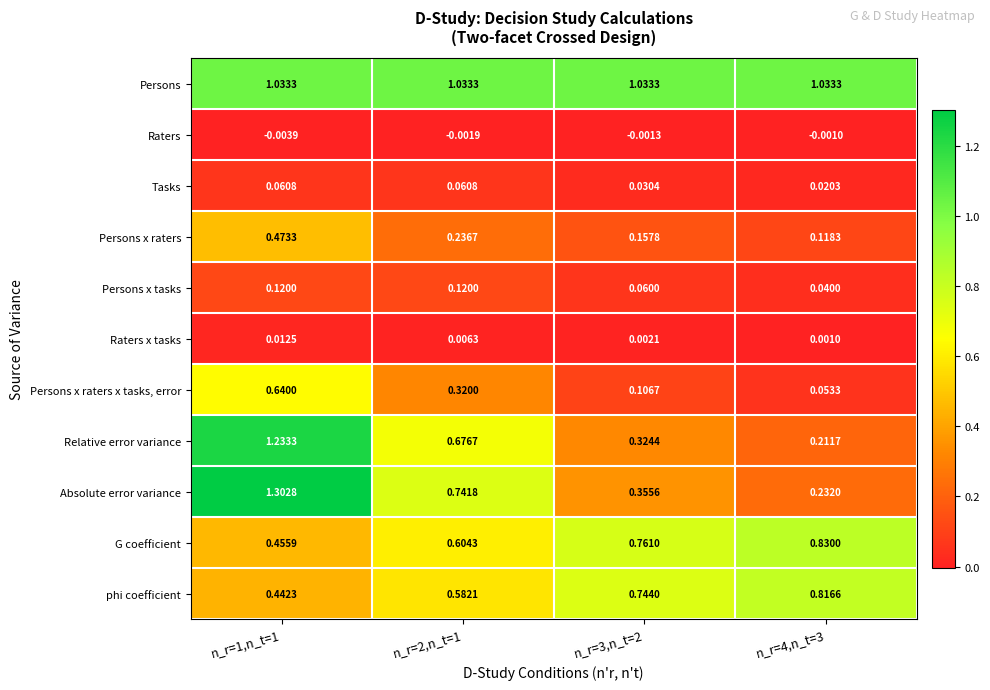

Which series has the largest range (max minus min)?

Absolute error variance